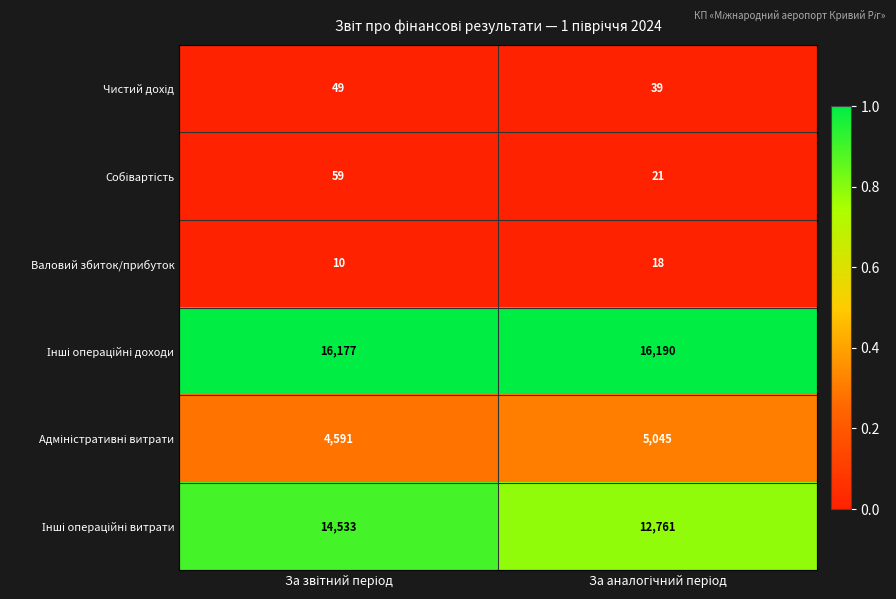

What is the maximum value shown in the chart?

16190